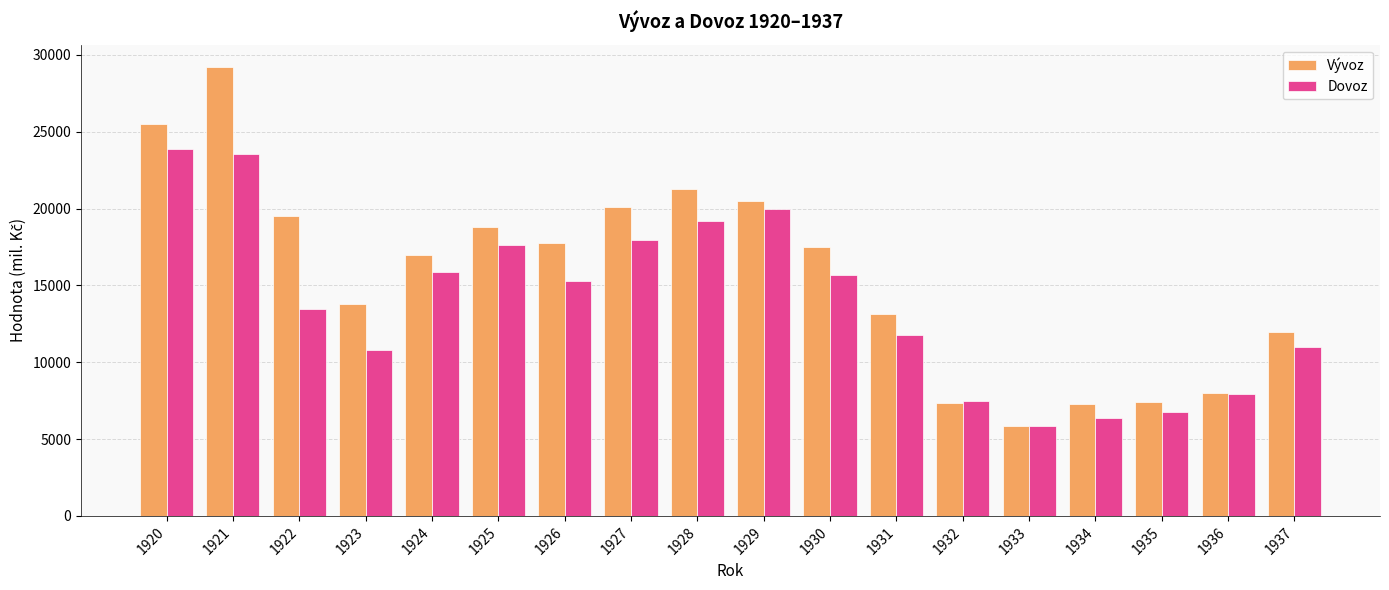

Which series changed the most between 1929 and 1933?

Vývoz